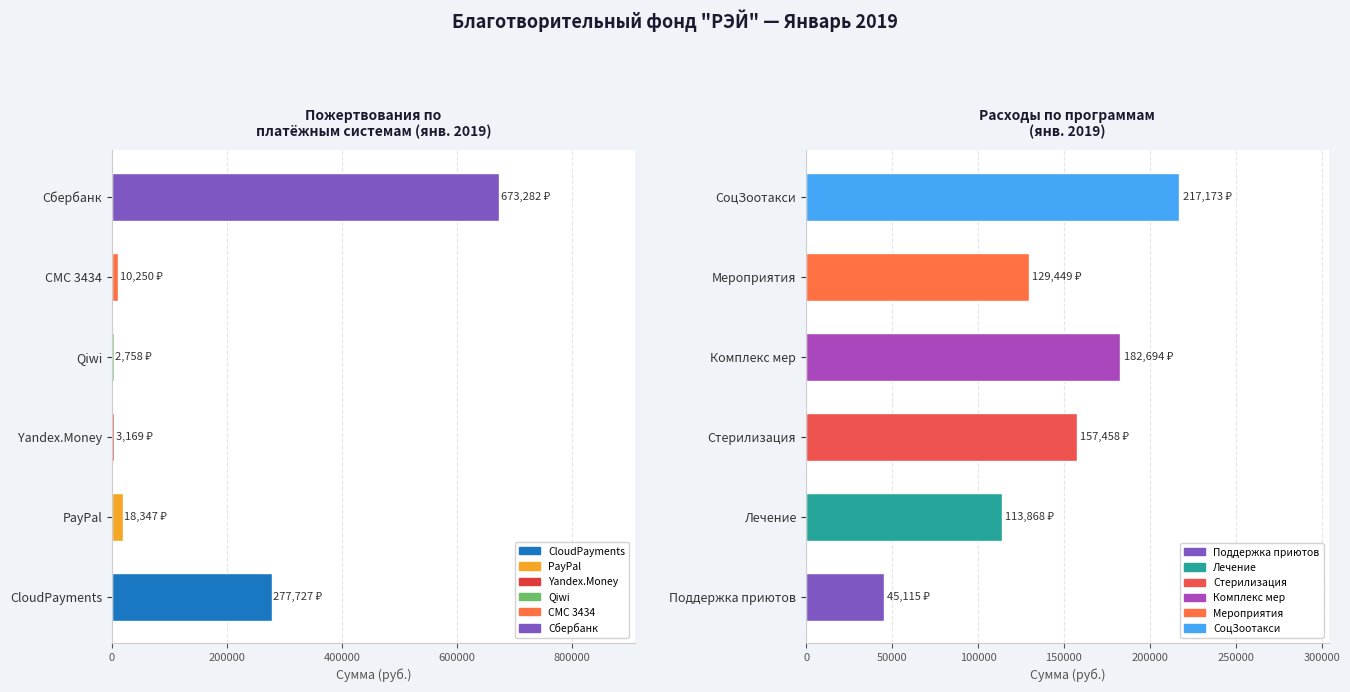

How many bars are there in total?

12